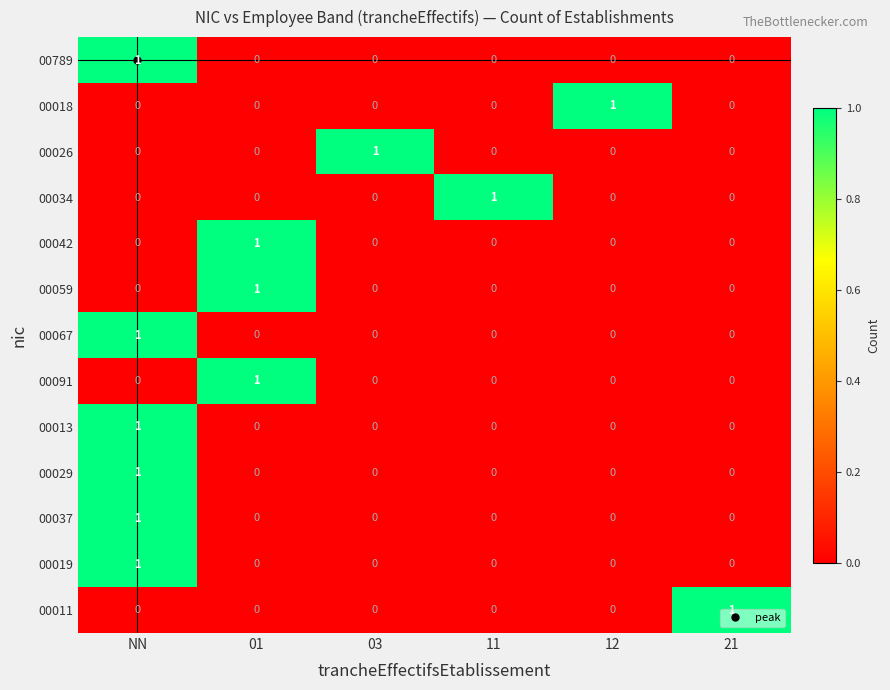

Which category has the highest value in the 00029 series?

NN